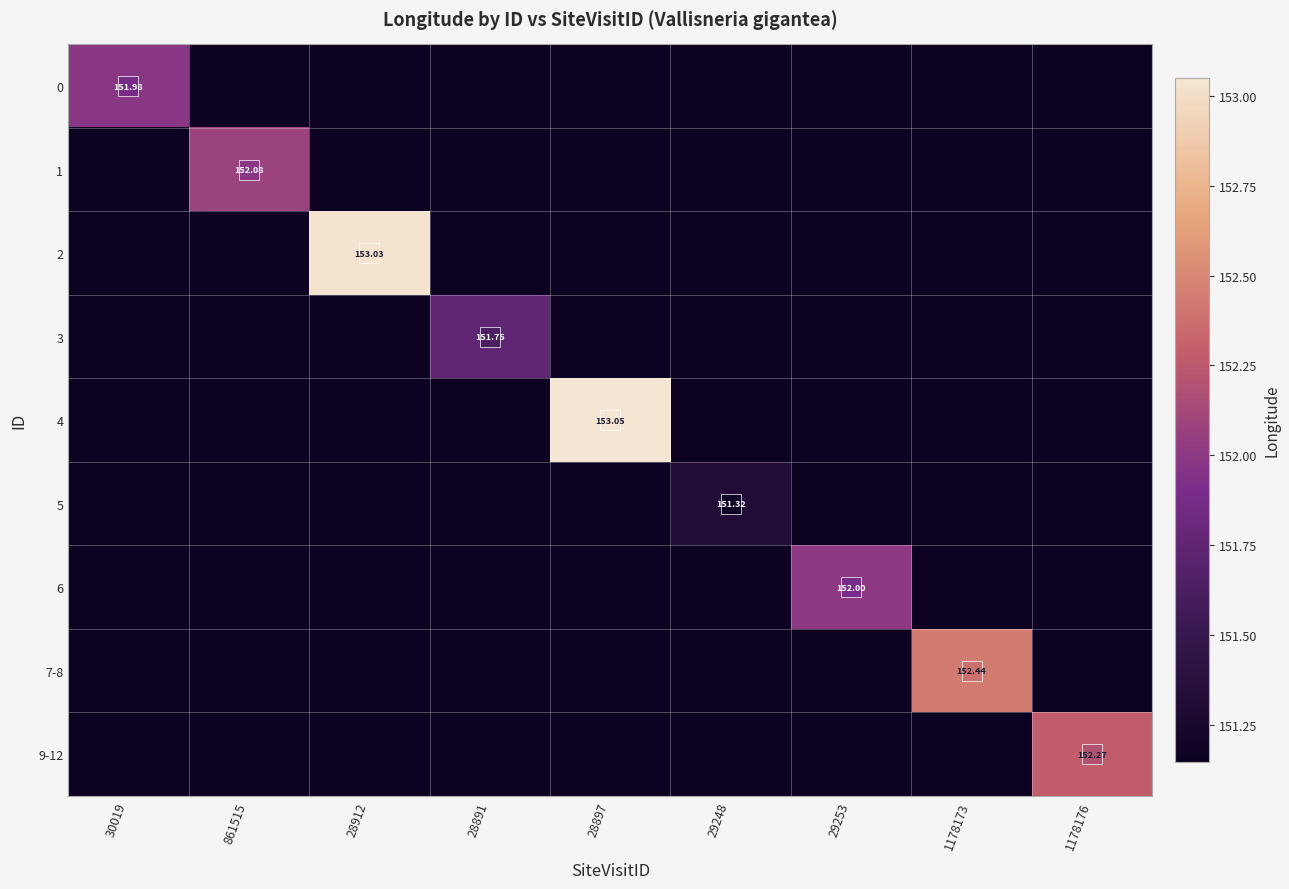

Count the 7-8 values in the range 151 to 152.

8